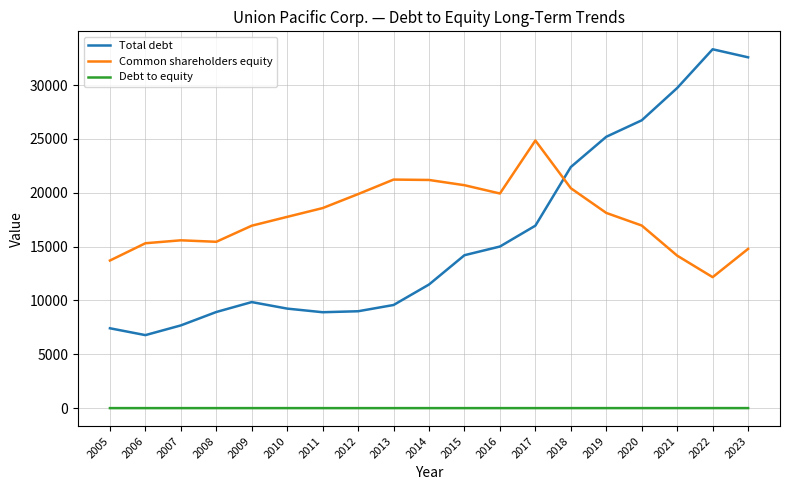

Is this an area chart (filled region under the line)?

No